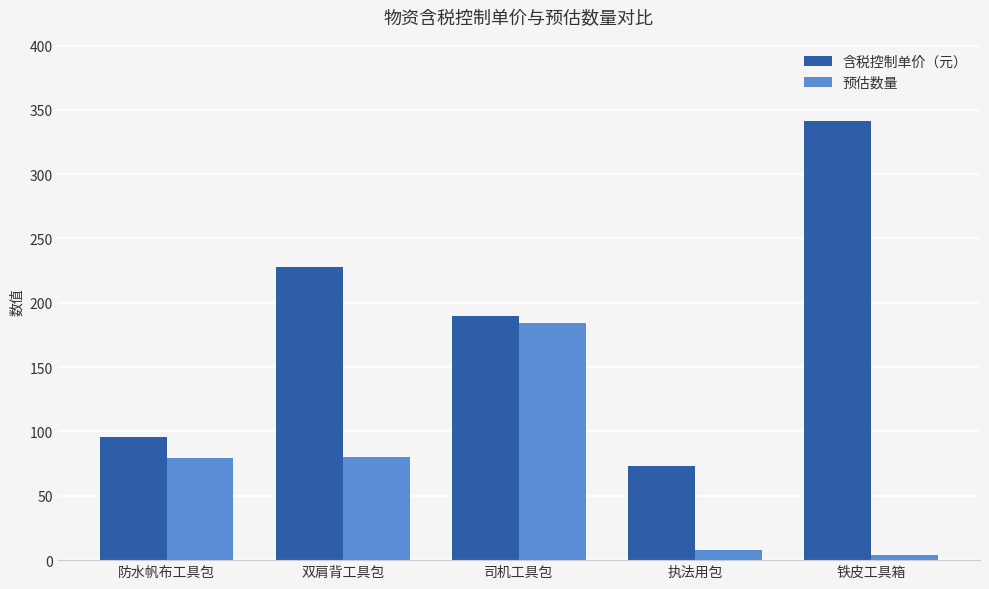

Which label corresponds to the largest value in the chart?

铁皮工具箱